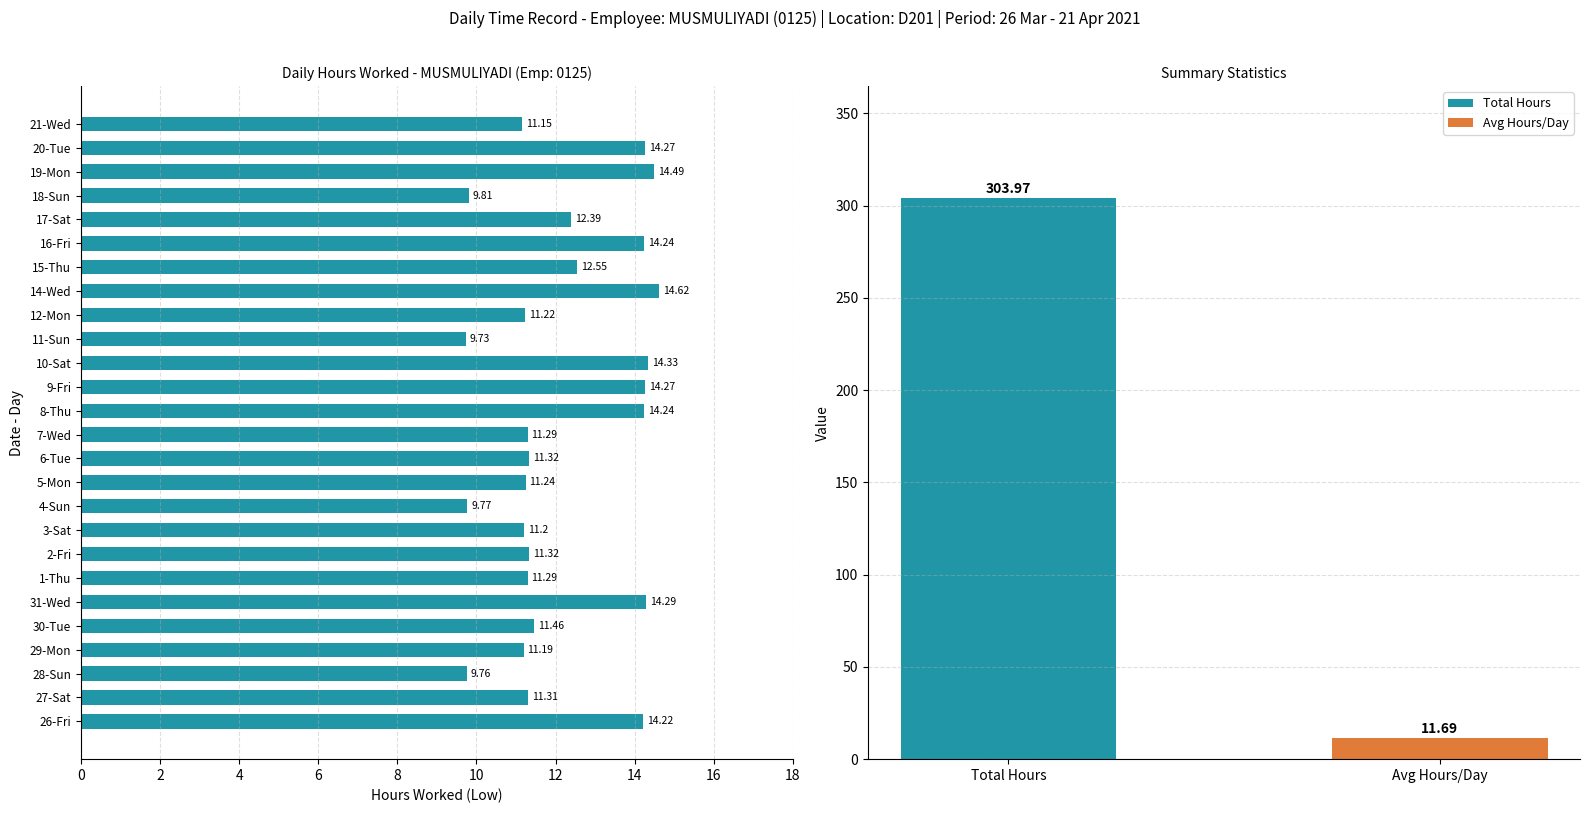

What is the average value?

12.2